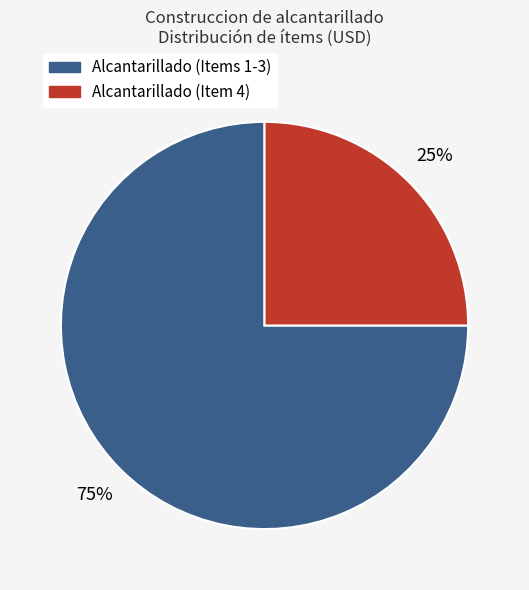

Combined, do Alcantarillado (Items 1-3) and Alcantarillado (Item 4) account for over 50%?

Yes